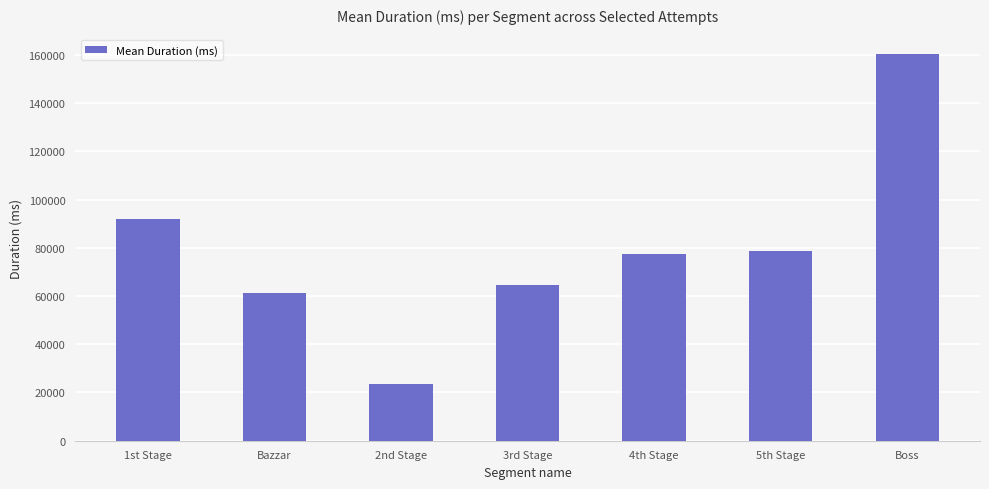

Does the chart contain stacked bars?

No